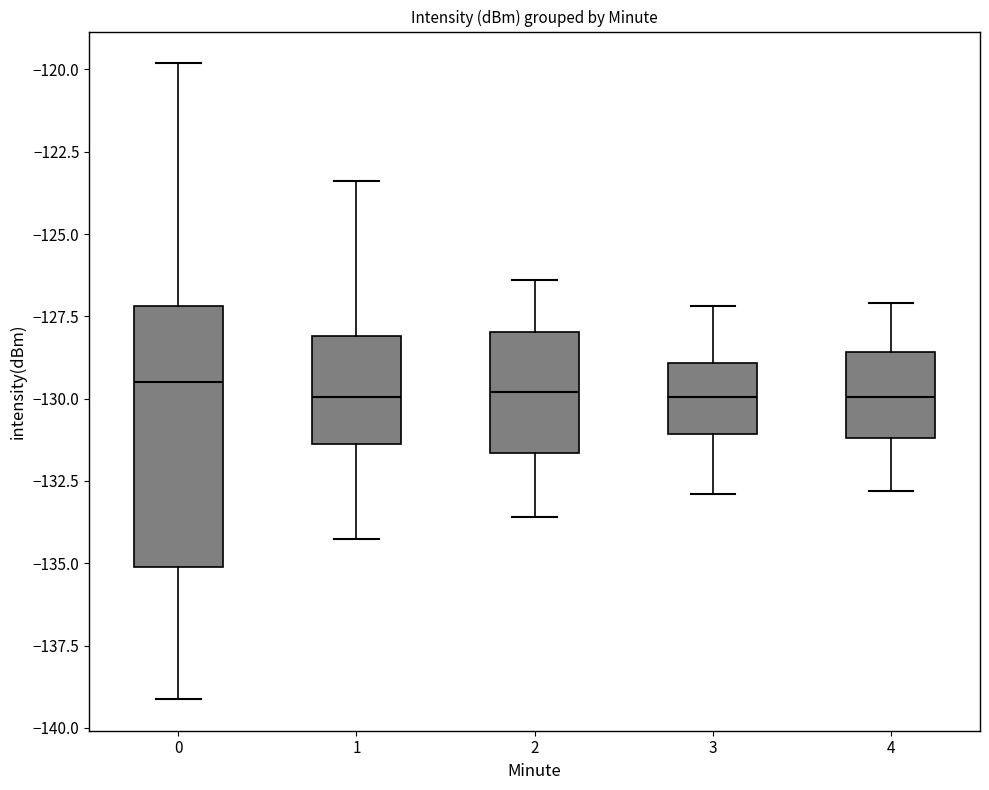

Which box is the tallest, from its lower edge to its upper edge?

0